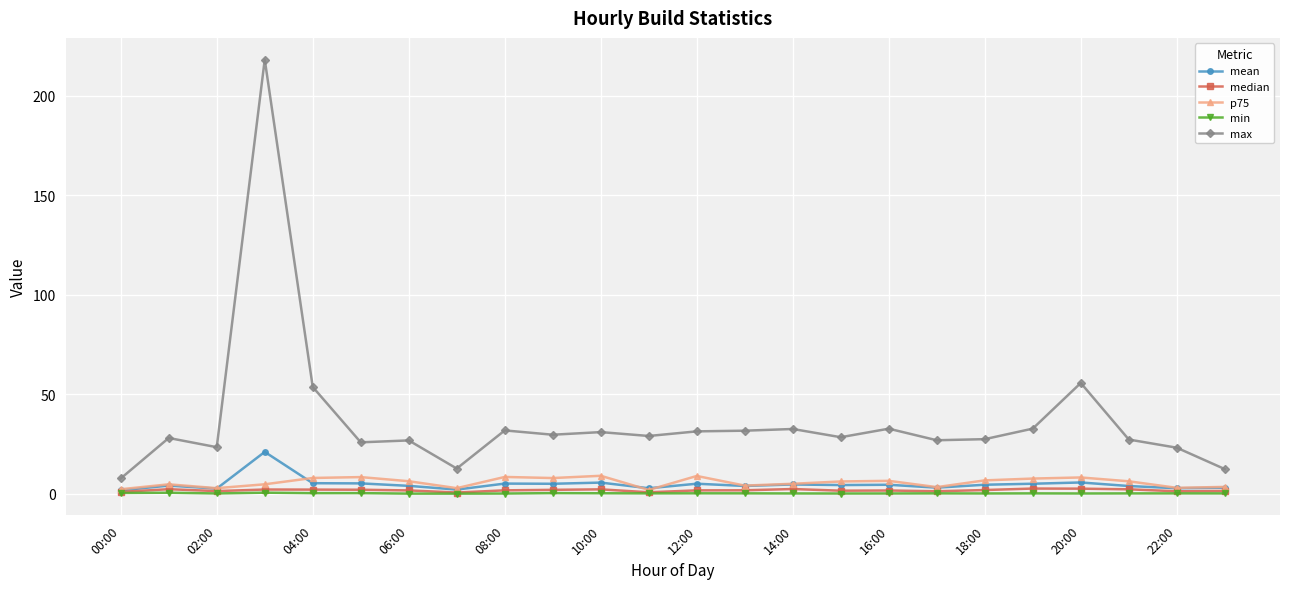

What is the highest value of the mean series?

21.0